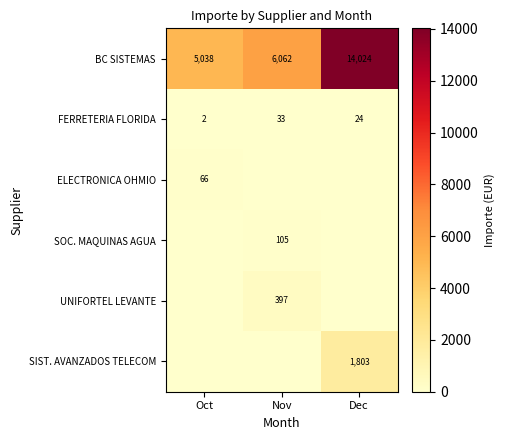

Which series has the largest range (max minus min)?

BC SISTEMAS